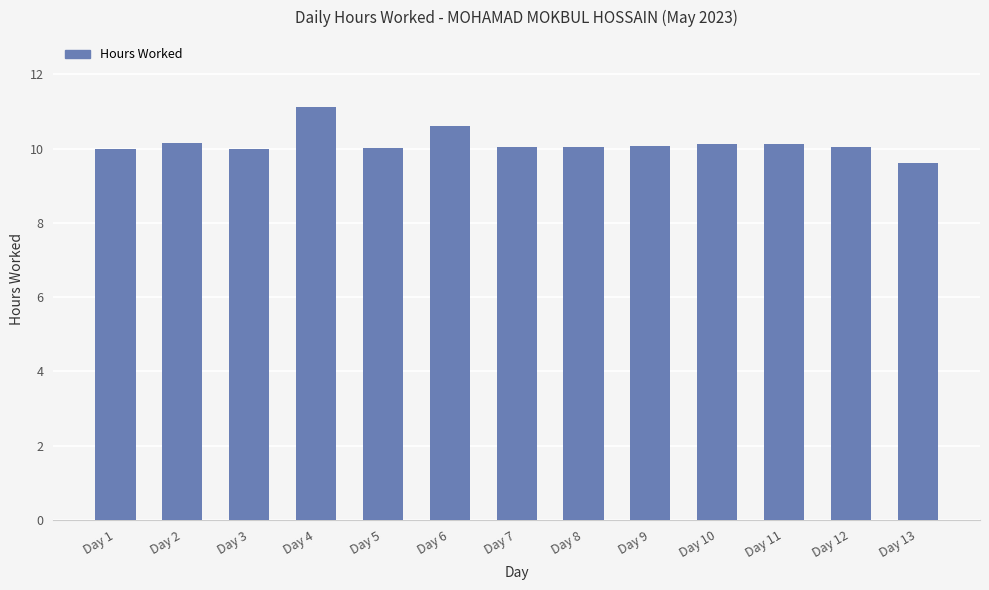

How many bars are there in total?

13